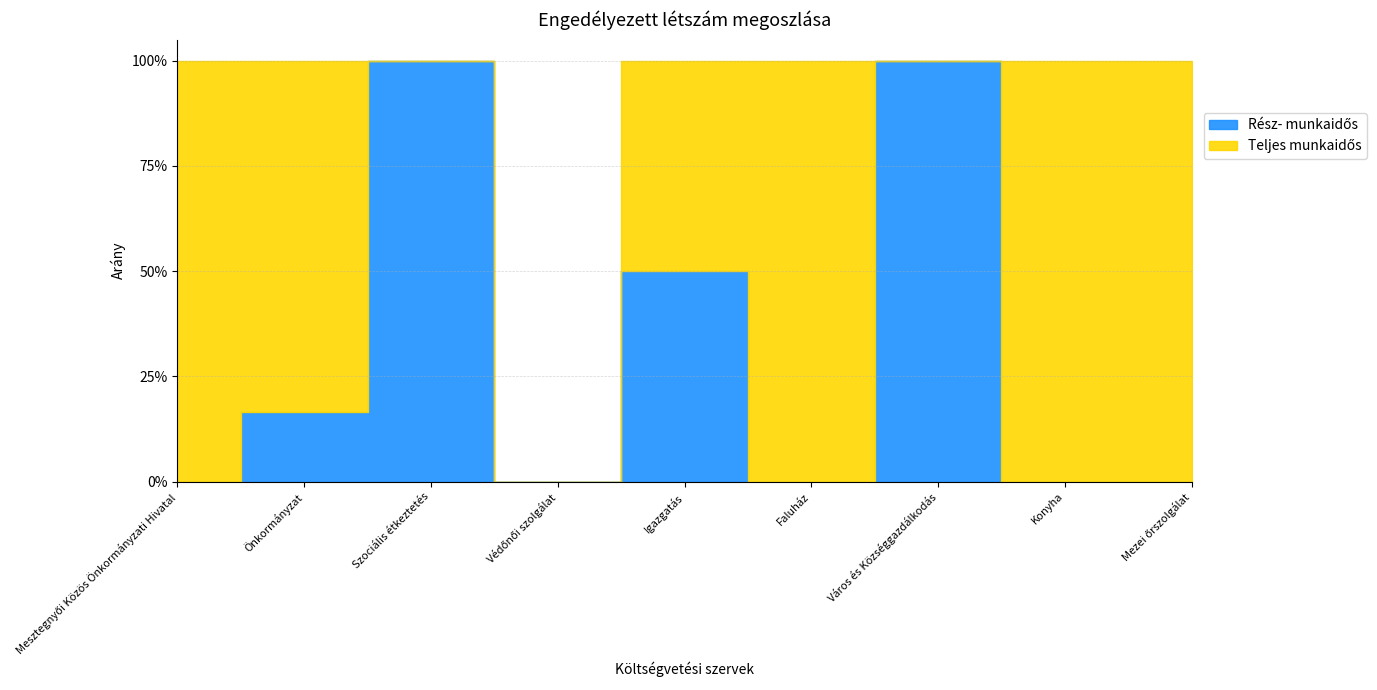

What is the label of the 9th point from the right?

Mesztegnyői Közös Önkormányzati Hivatal